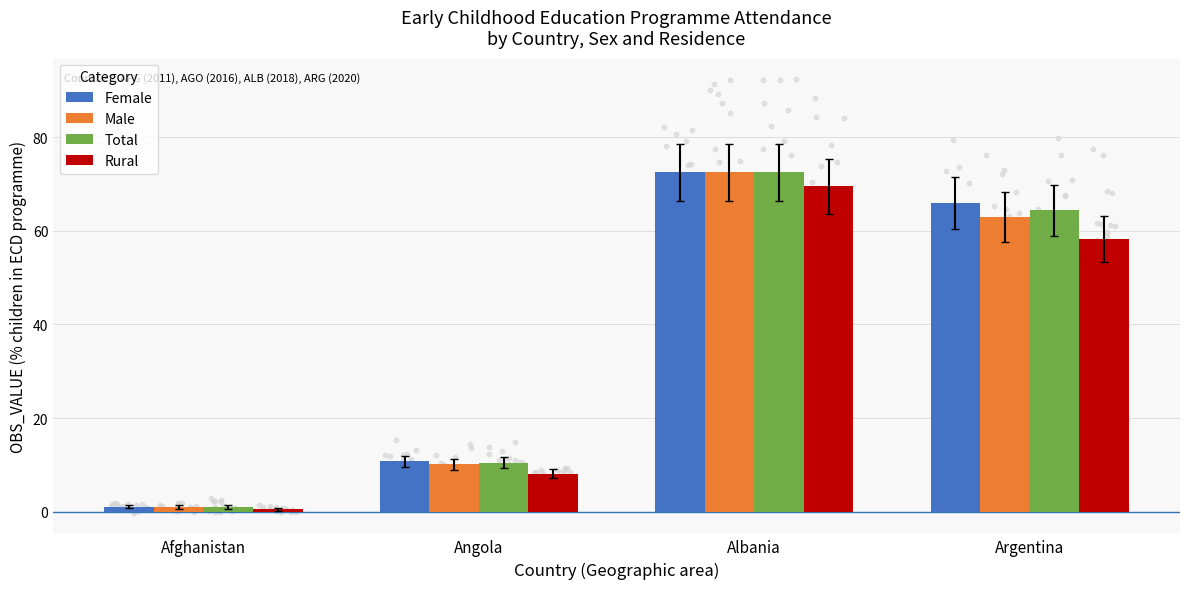

At how many categories does at least one series exceed 43?

2